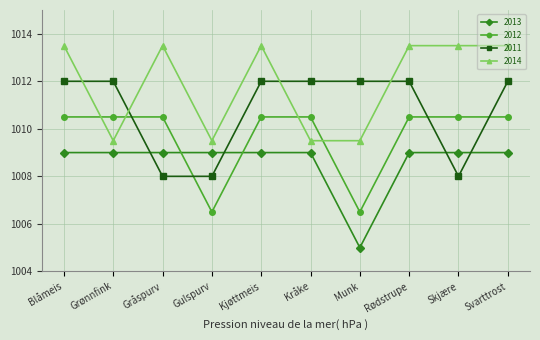

Where do 2012 and 2014 first cross each other?

Blåmeis and Grønnfink